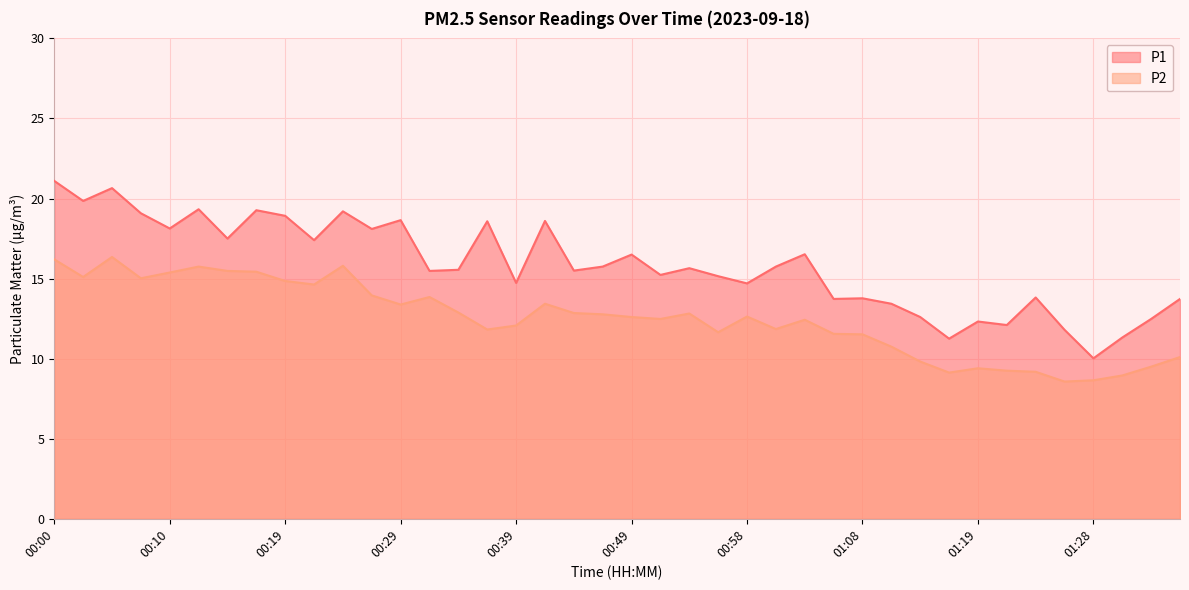

How many lines are shown in the chart?

2